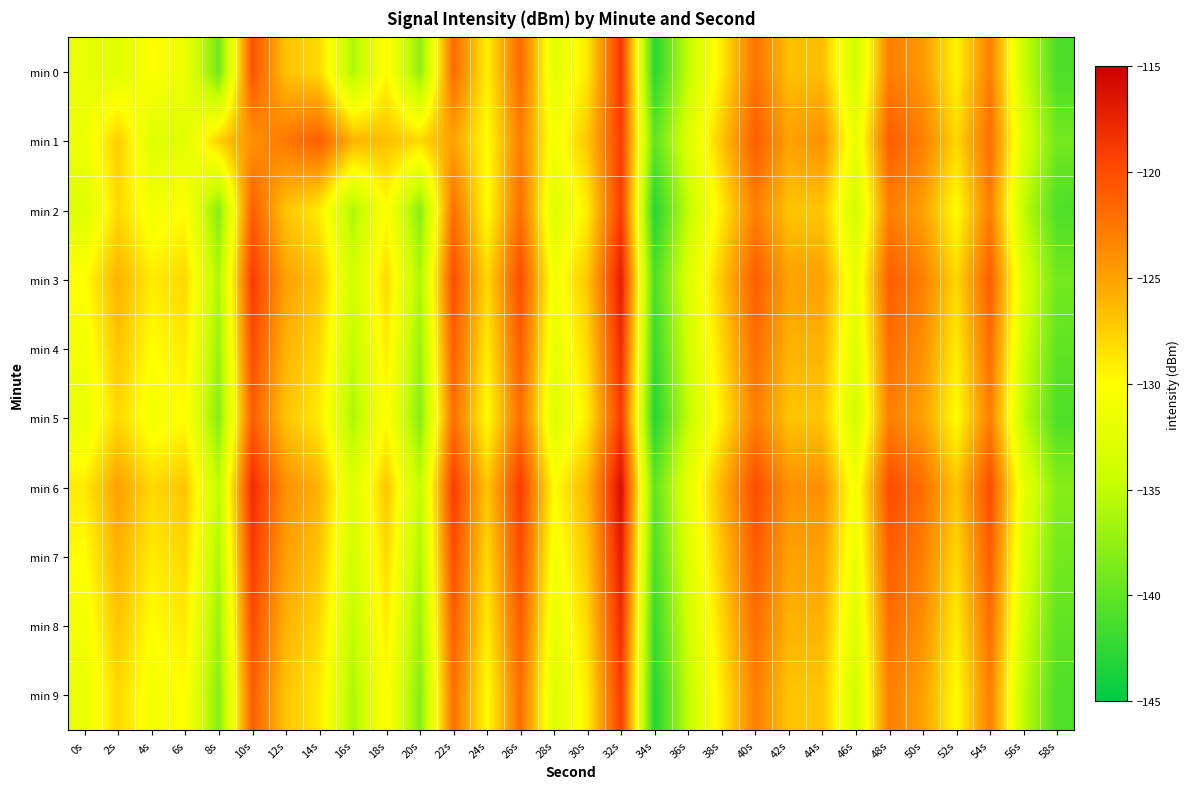

Between 8s and 56s, which series saw the biggest shift?

min 1